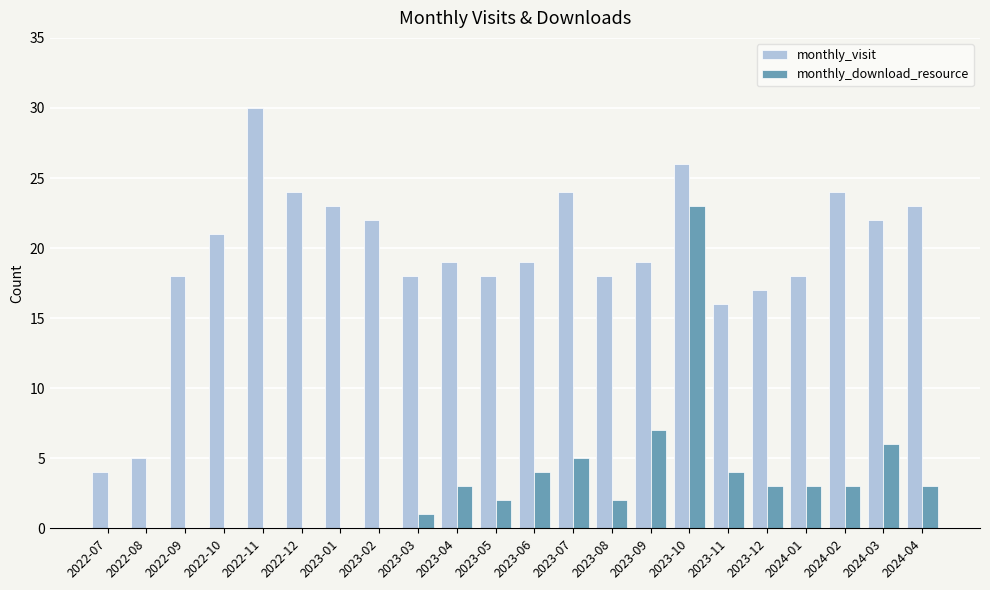

At which category does the chart reach its peak across all series?

2022-11